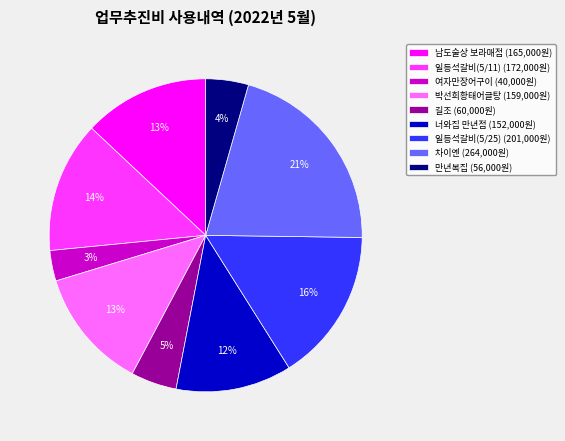

To the nearest percent, what is the combined percentage of 차이옌 (264,000원) and 남도술상 보라매점 (165,000원)?

34%